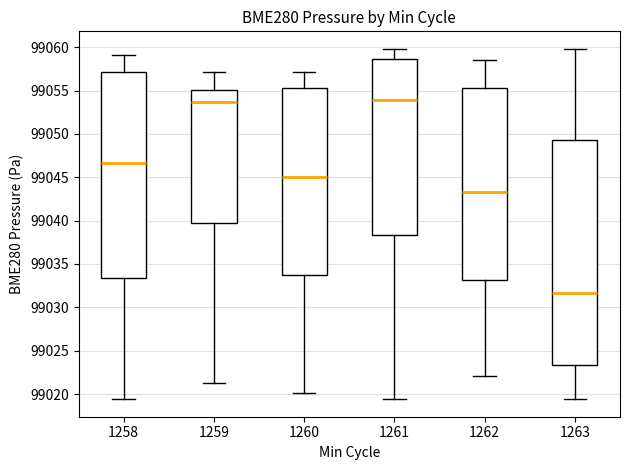

Comparing the boxes themselves (not the whiskers), which one is the tallest?

1263